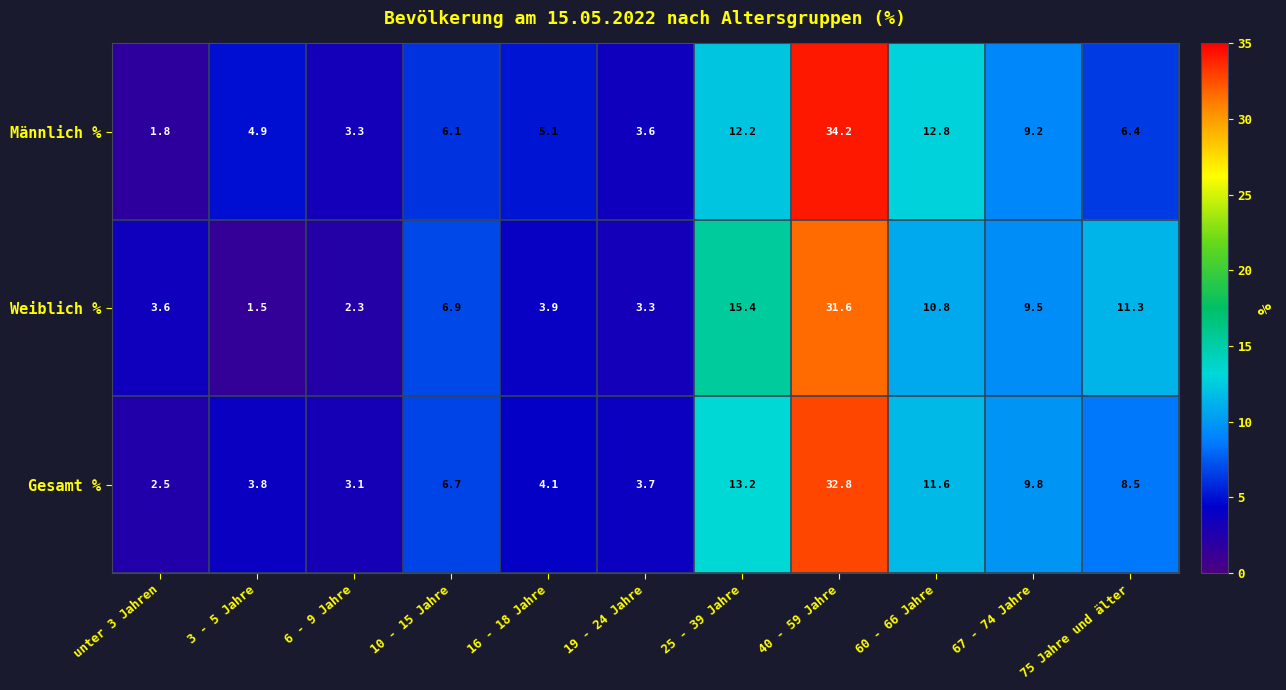

What is the highest value of the Männlich % series?

34.2